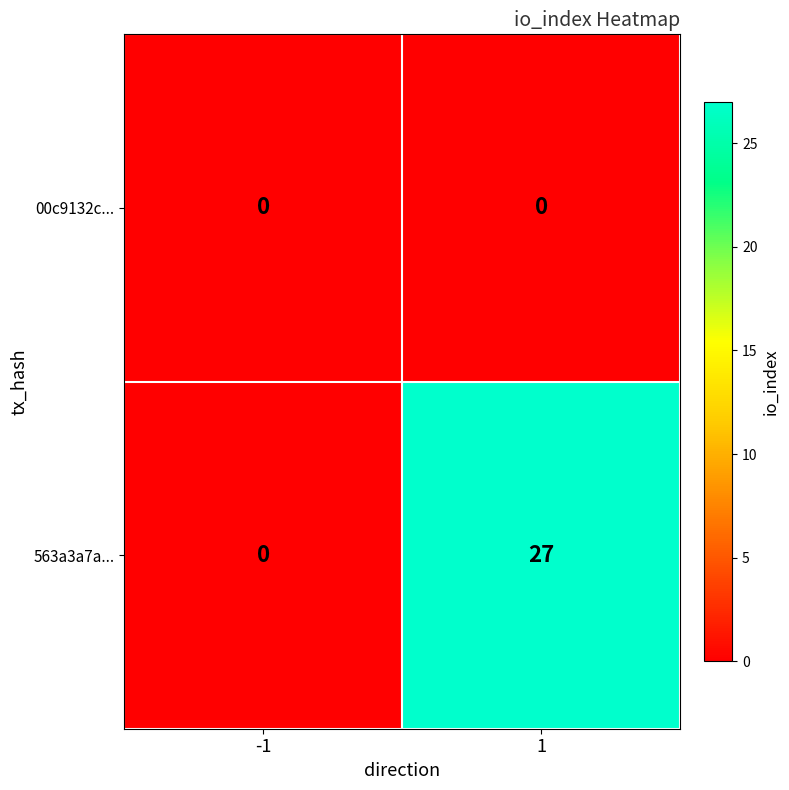

How many categories are shown in the chart?

2